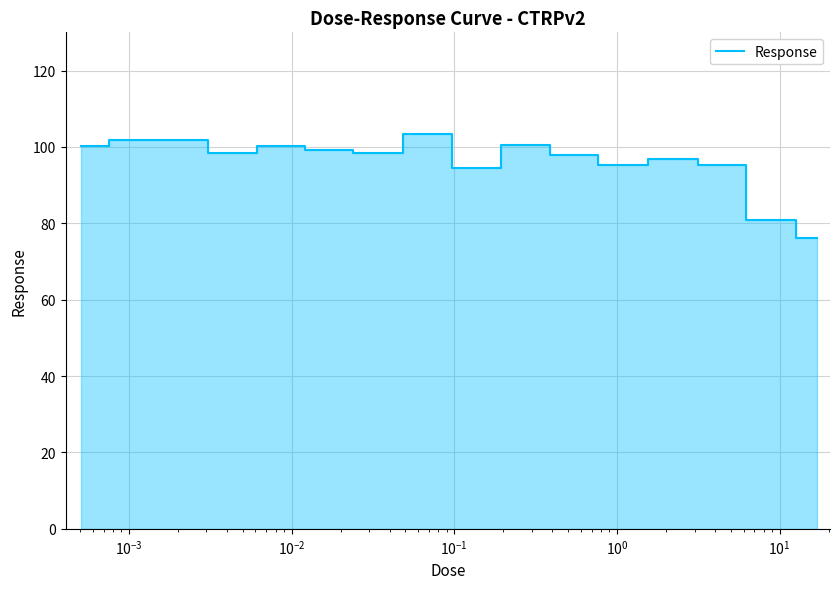

What is the smallest value displayed?

76.3